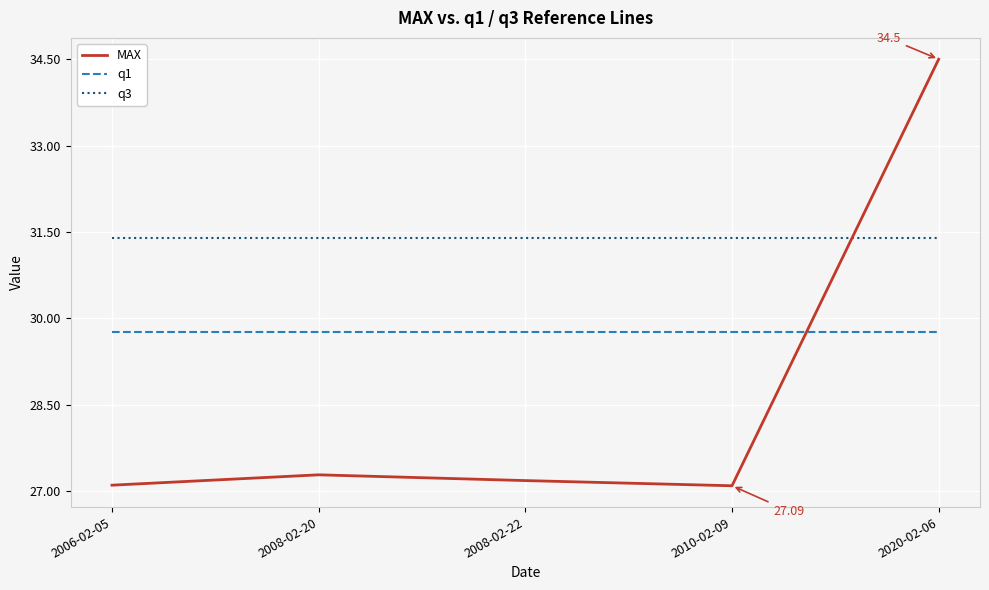

Count the number of data series in this chart.

3